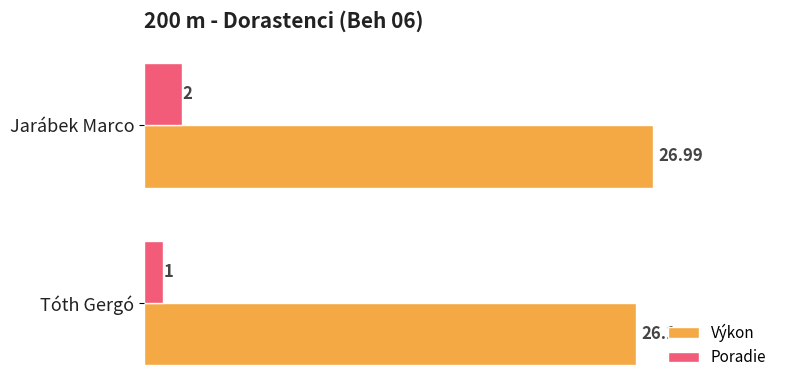

List the series in order of their peak value, lowest first.

Poradie, Výkon